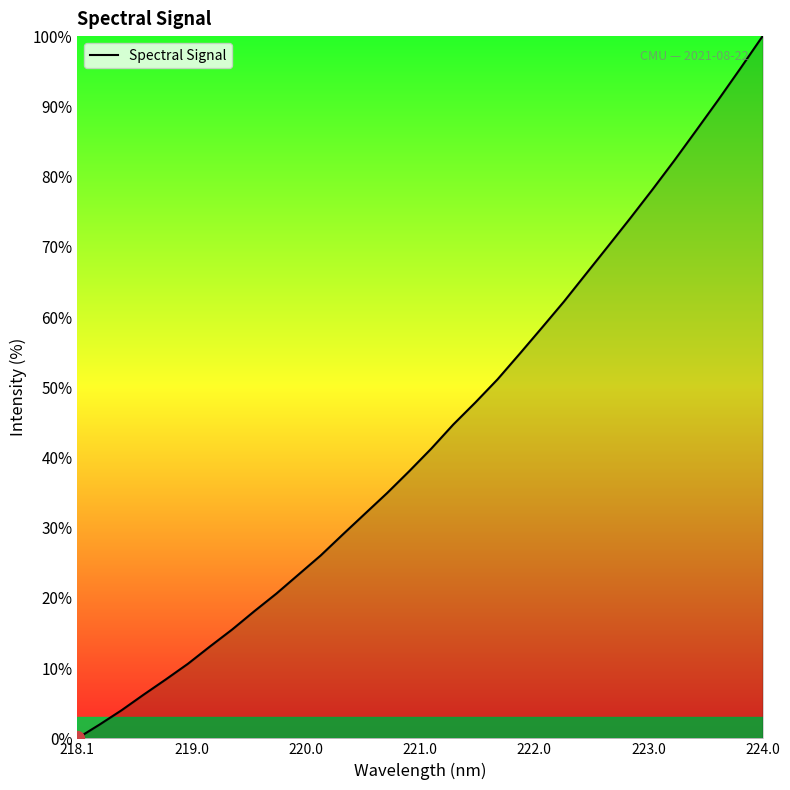

Count the number of values greater than 41.

16